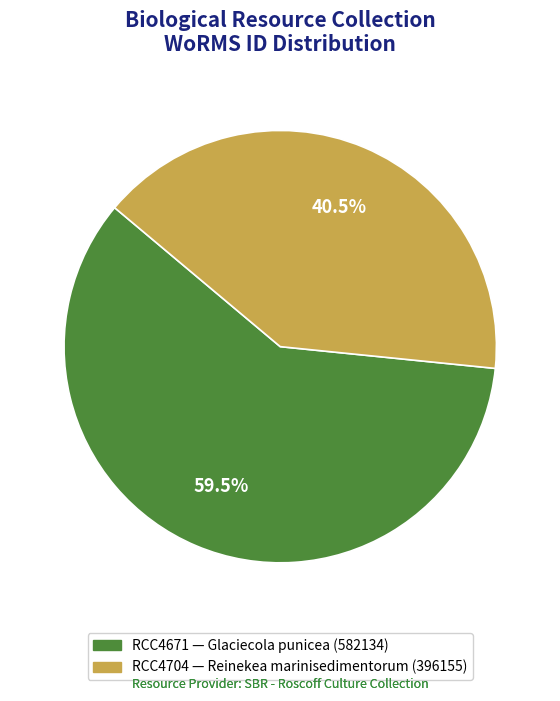

Rank the categories by value from lowest to highest.

RCC4704, RCC4671